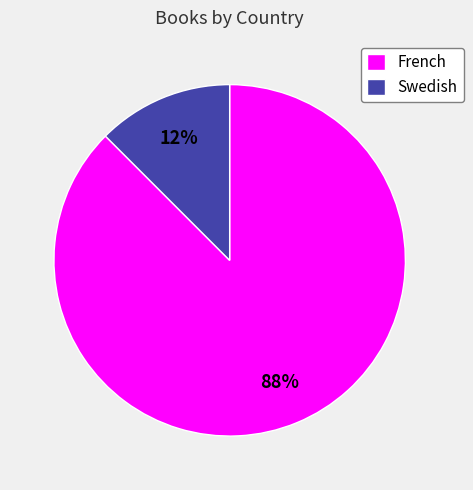

Count the number of slices in the pie.

2